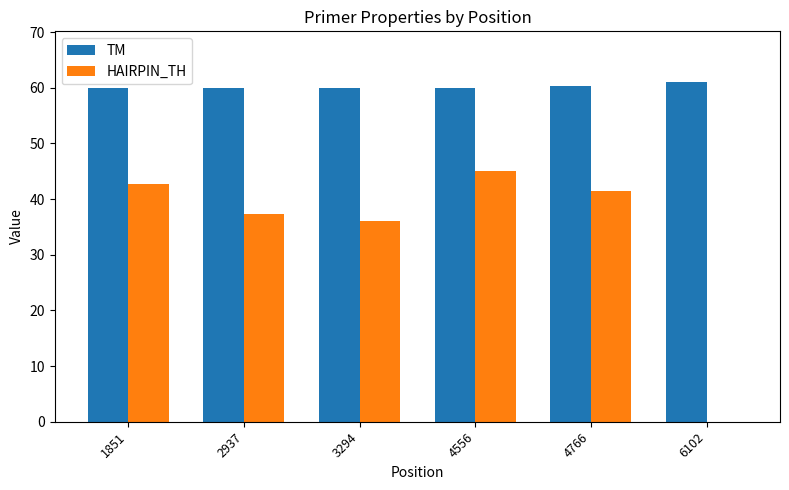

What is the sum of the HAIRPIN_TH values at 3294 and 1851?

78.7